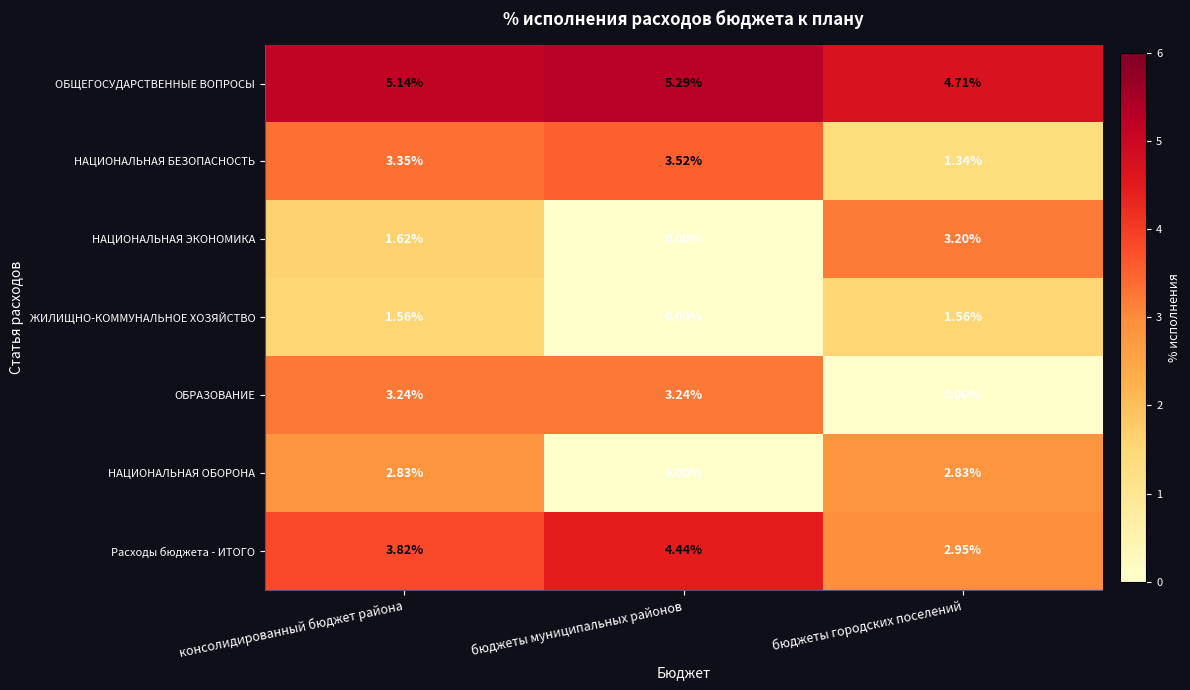

Which series has the largest range (max minus min)?

ОБРАЗОВАНИЕ